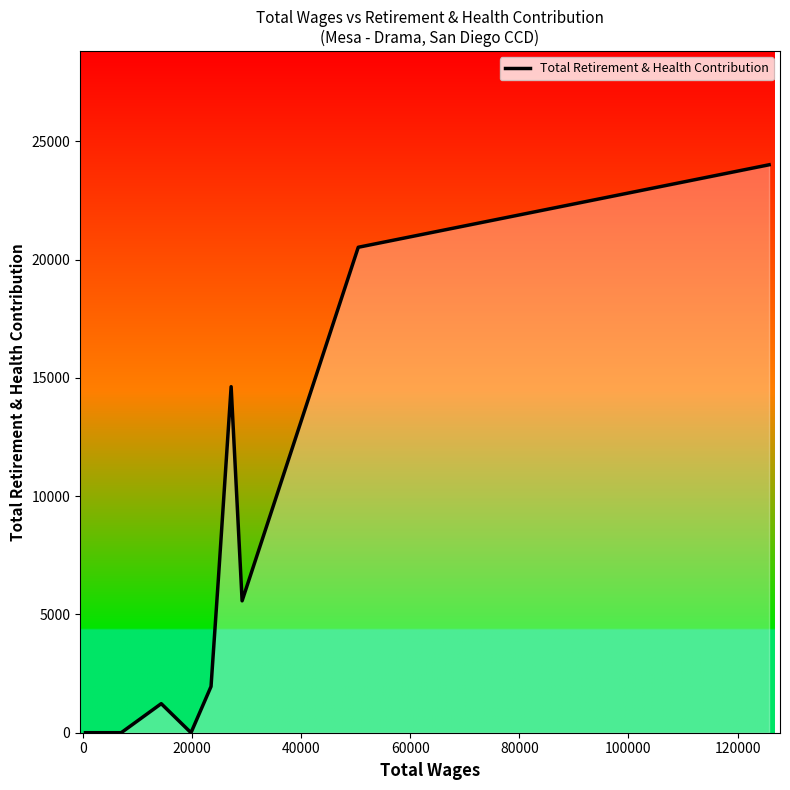

What is the sum of all values?

74352